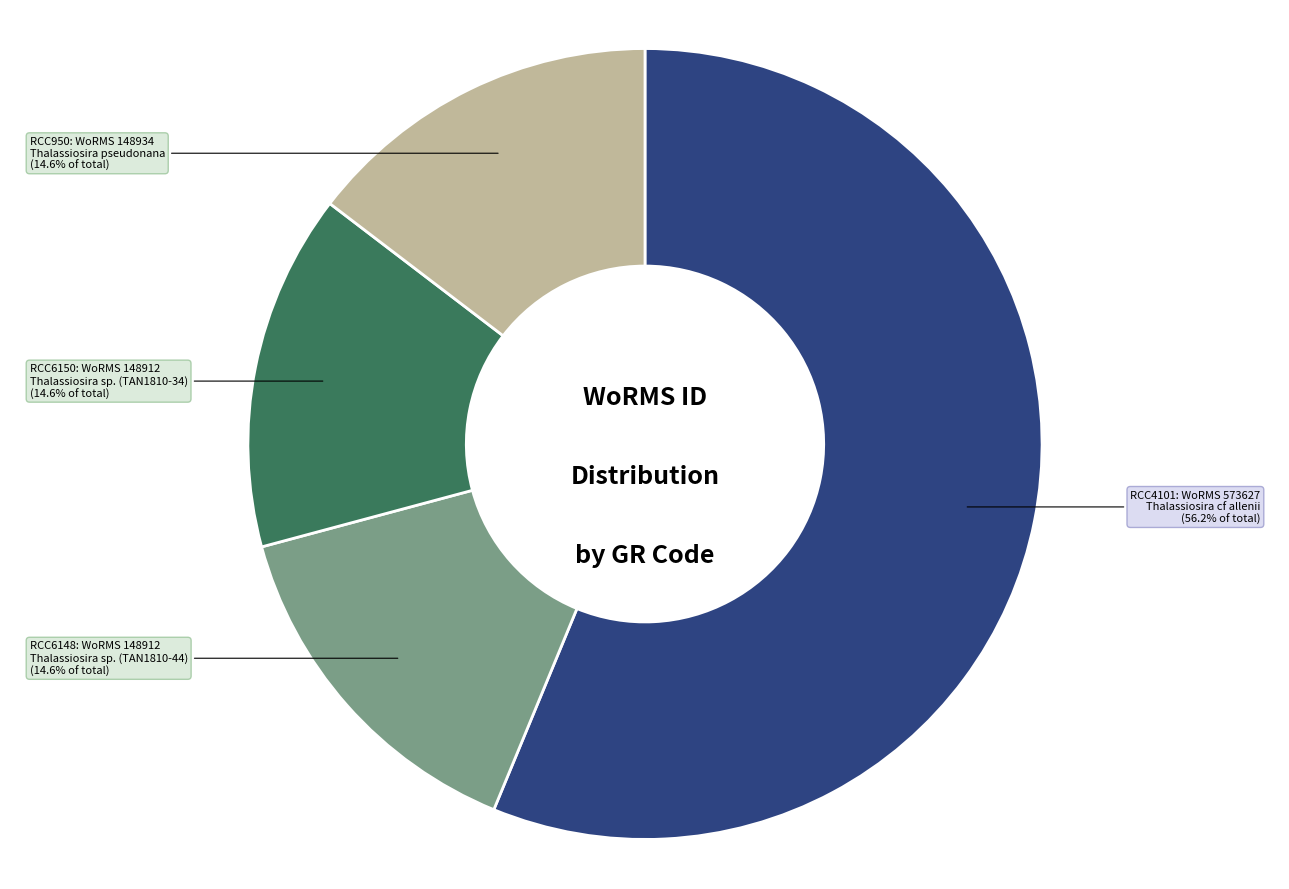

The RCC4101 slice represents 49% of the pie. True or false?

False